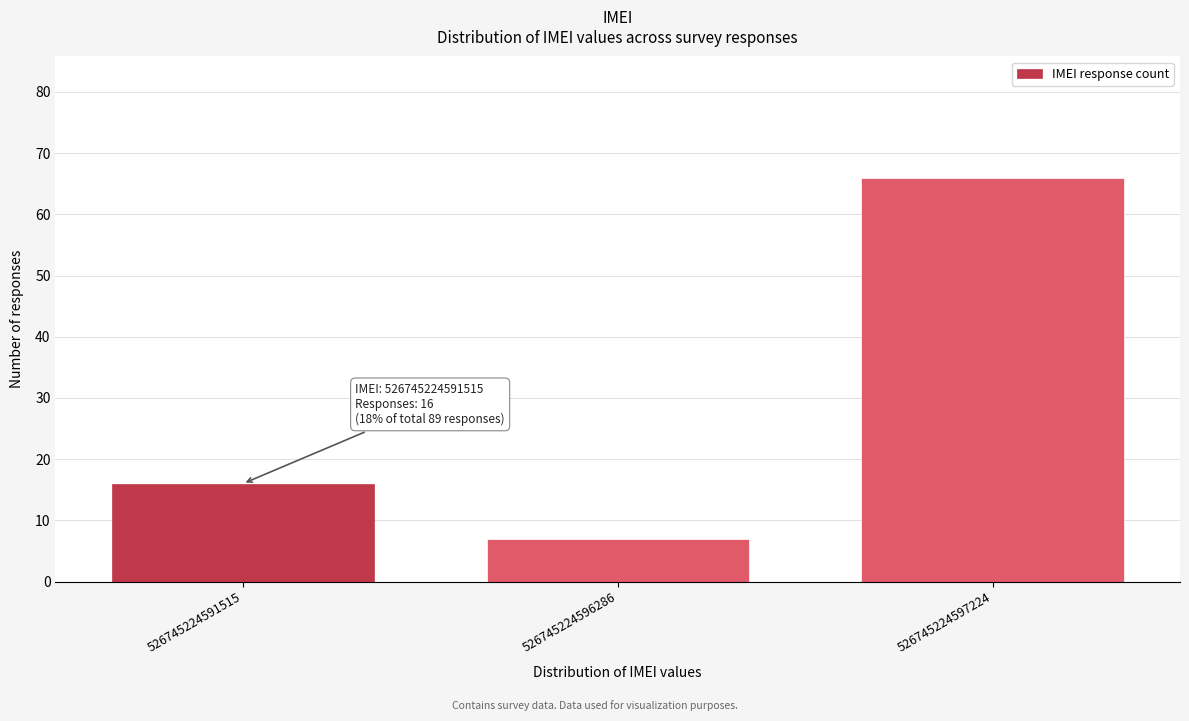

Reading left to right, transcribe all the data shown in this chart.

16	7	66